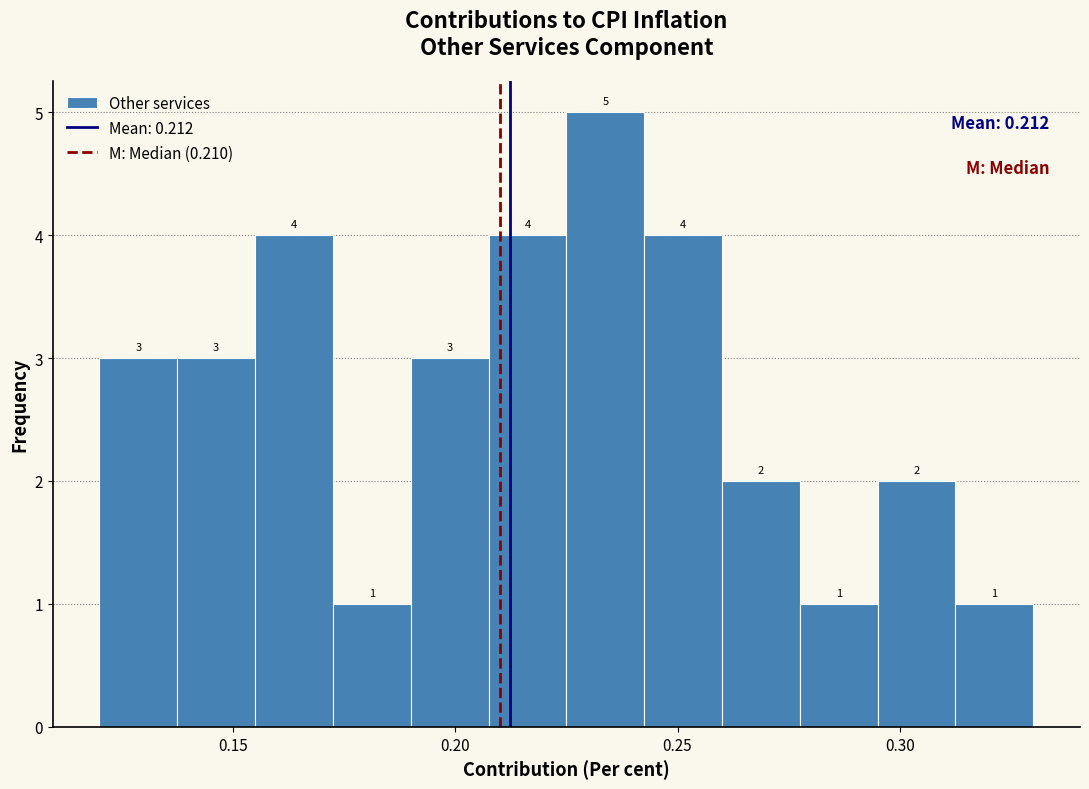

Read against the x-axis, roughly where is the centre of the tallest bar?

0.235